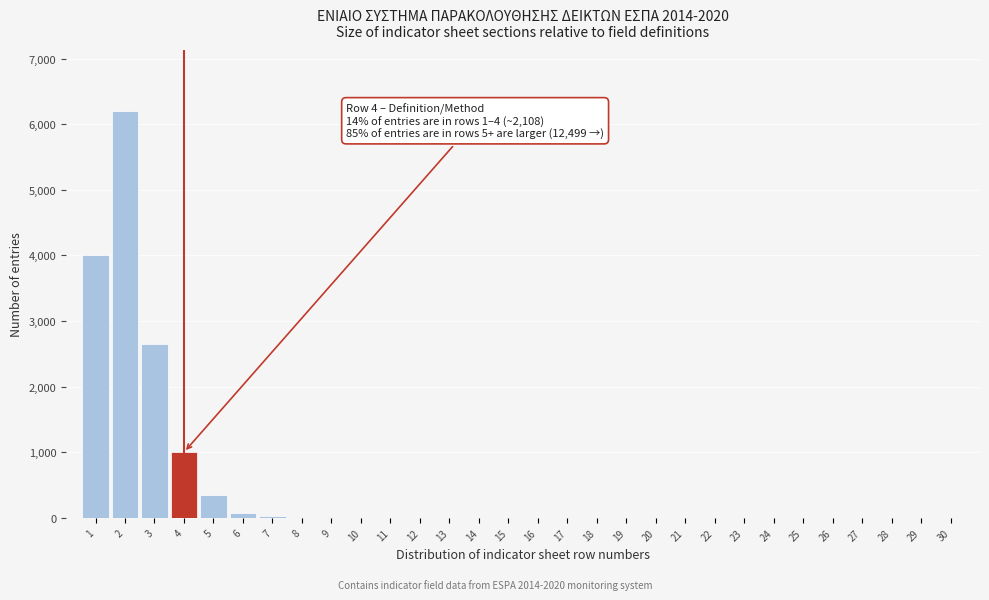

What is the sum of all values?

14347